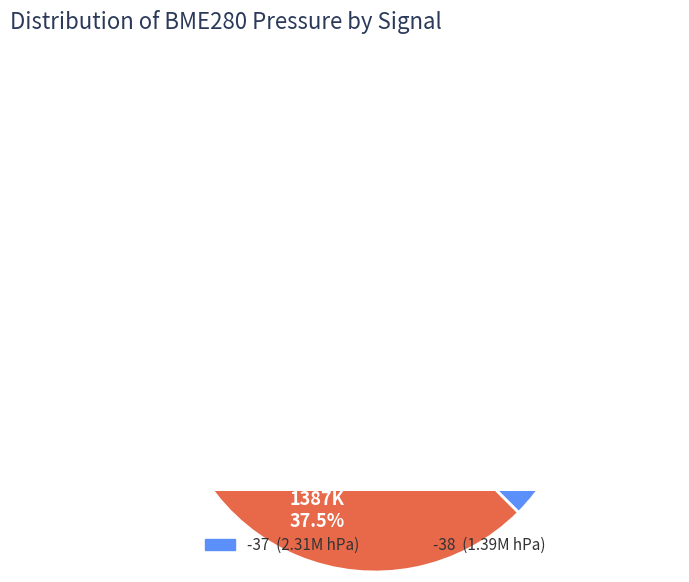

To the nearest percent, what percentage of the pie is 7?

2%